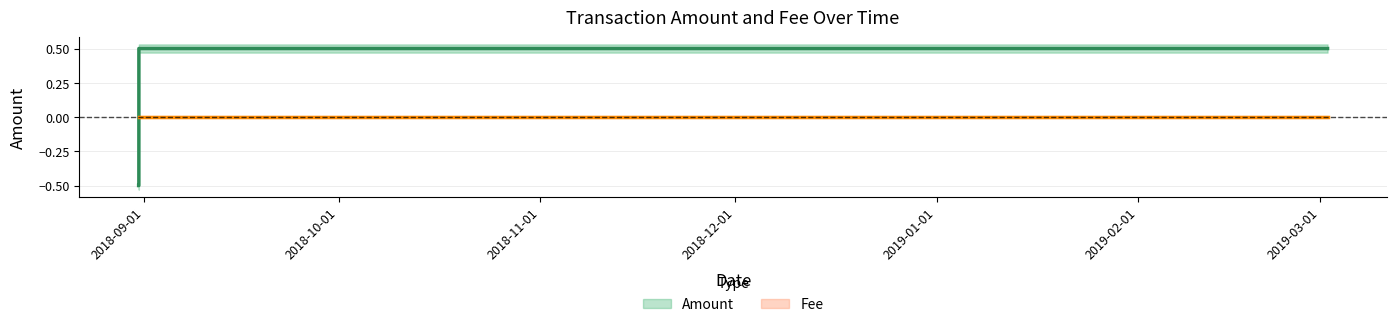

Which label corresponds to the smallest value in the chart?

2018-08-31 05:33:20